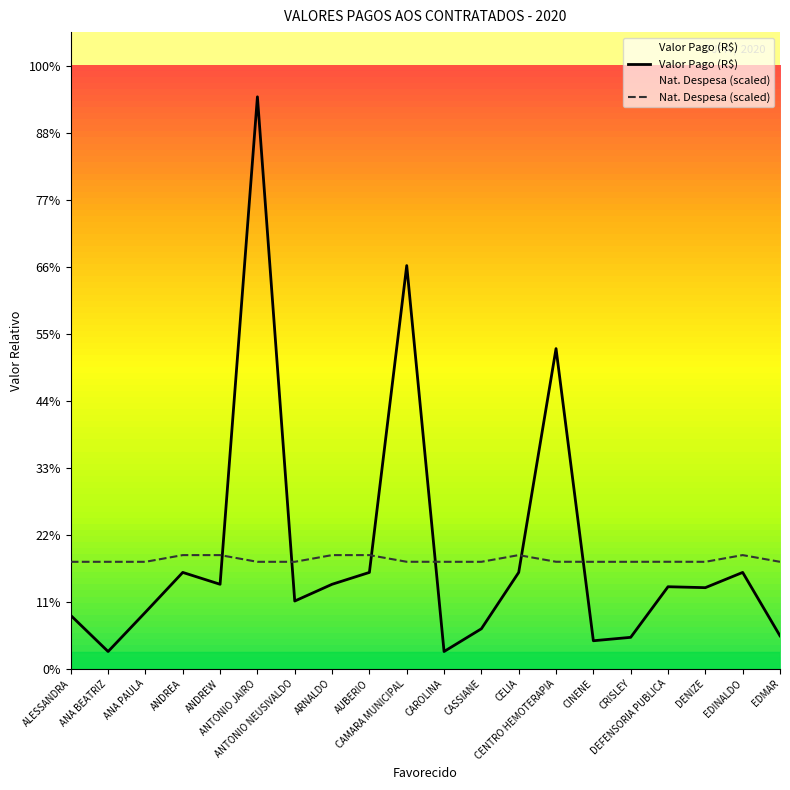

In Valor Pago (R$), how many points are lower than both neighbors (excluding endpoints)?

6